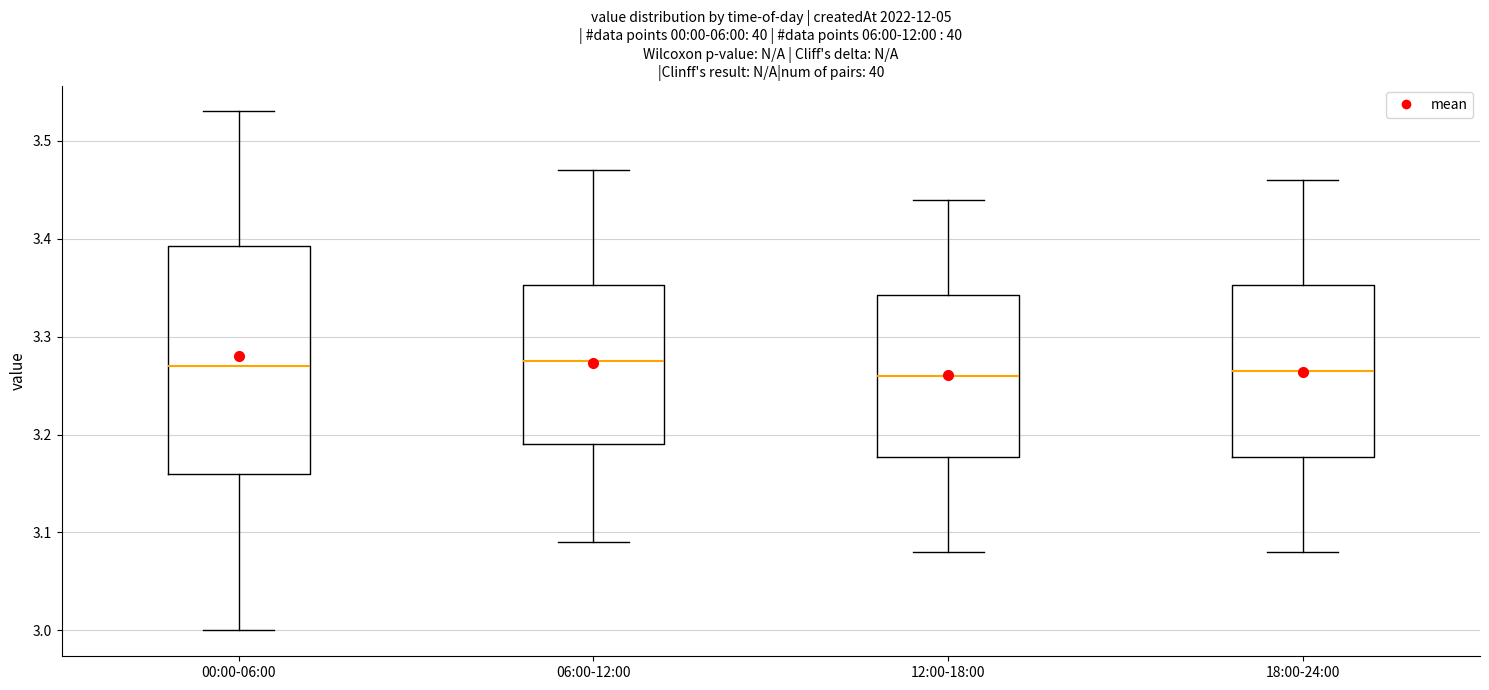

Where is the lower edge of the box for 12:00-18:00 on the y-axis? The values are not printed on the chart, so give them approximately, as read against the axis.

3.18